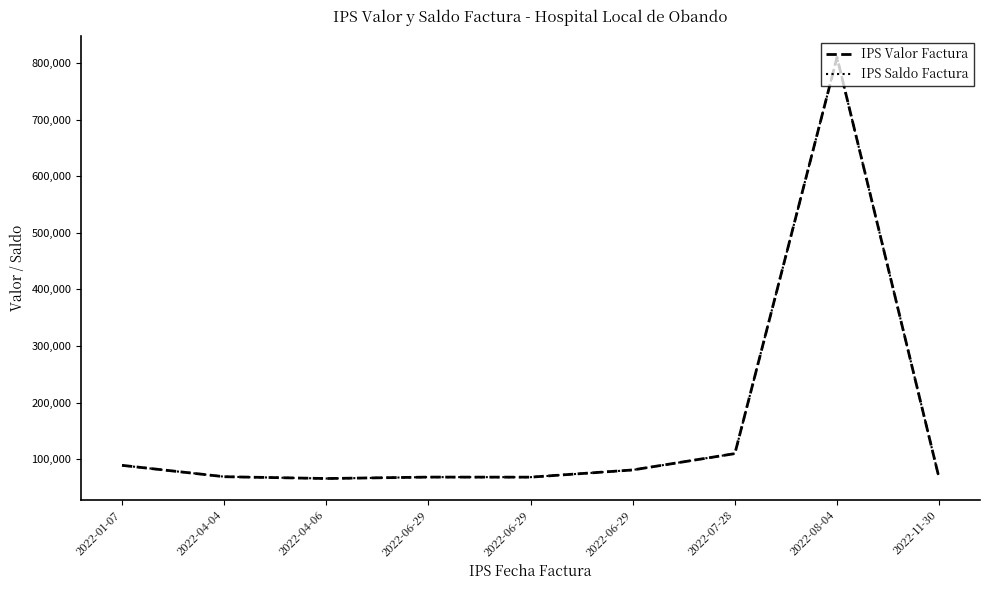

Does the chart display data point markers on the line(s)?

No